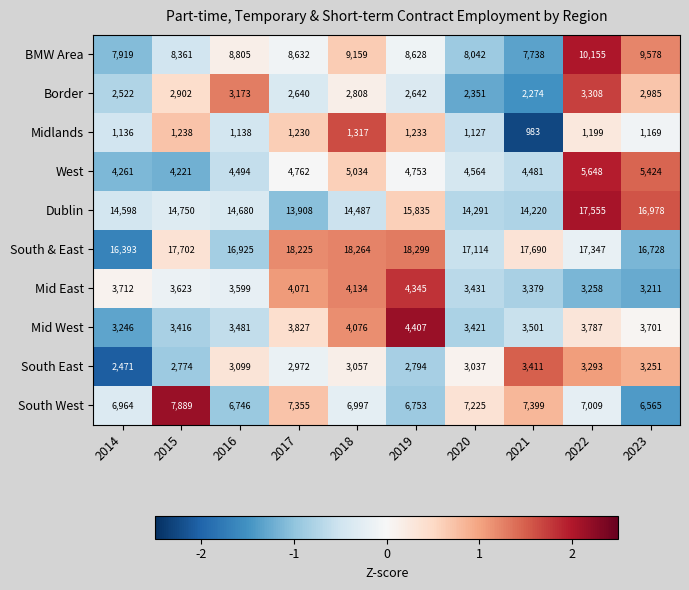

Count the number of data series in this chart.

10